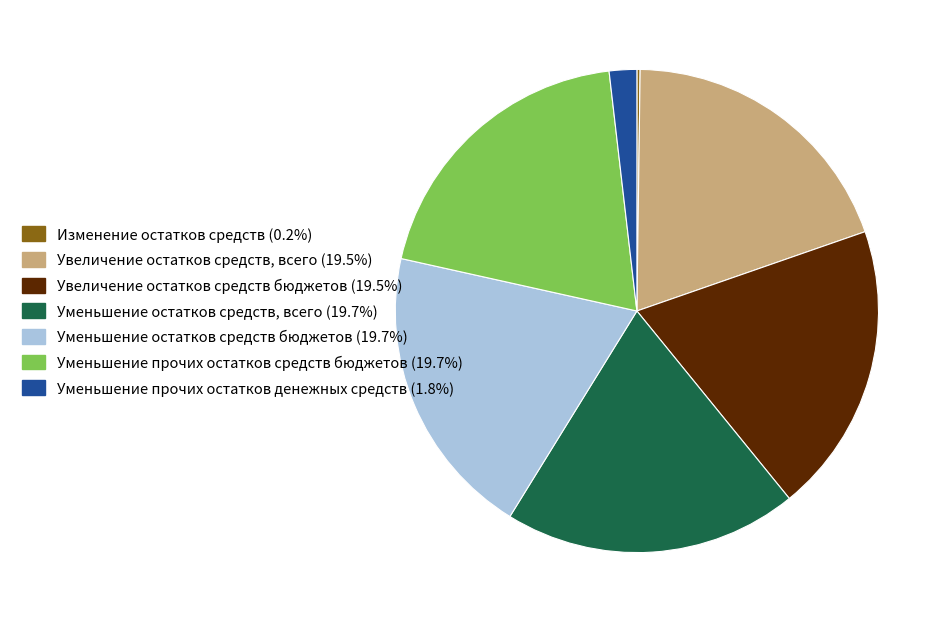

What is the ratio of the value at Уменьшение остатков средств, всего to the value at Увеличение остатков средств бюджетов?

1.0